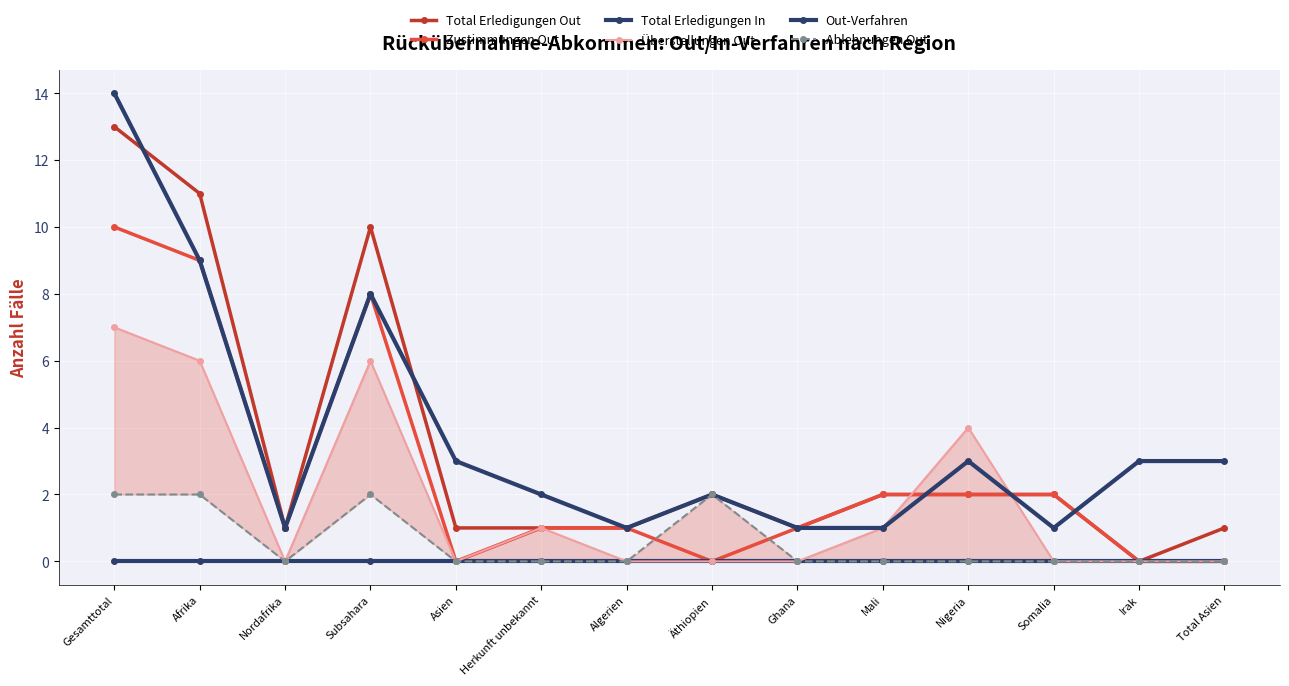

Is the value of Total Erledigungen Out at Mali greater than the value of Zustimmungen Out at Afrika?

No